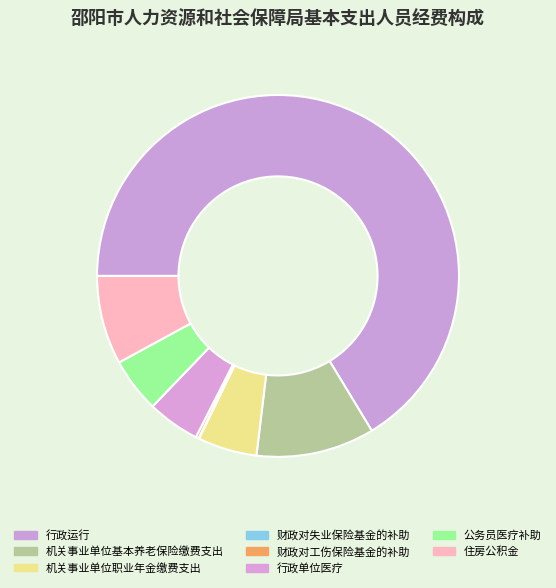

Rank the categories by value from lowest to highest.

财政对失业保险基金的补助, 财政对工伤保险基金的补助, 行政单位医疗, 公务员医疗补助, 机关事业单位职业年金缴费支出, 住房公积金, 机关事业单位基本养老保险缴费支出, 行政运行